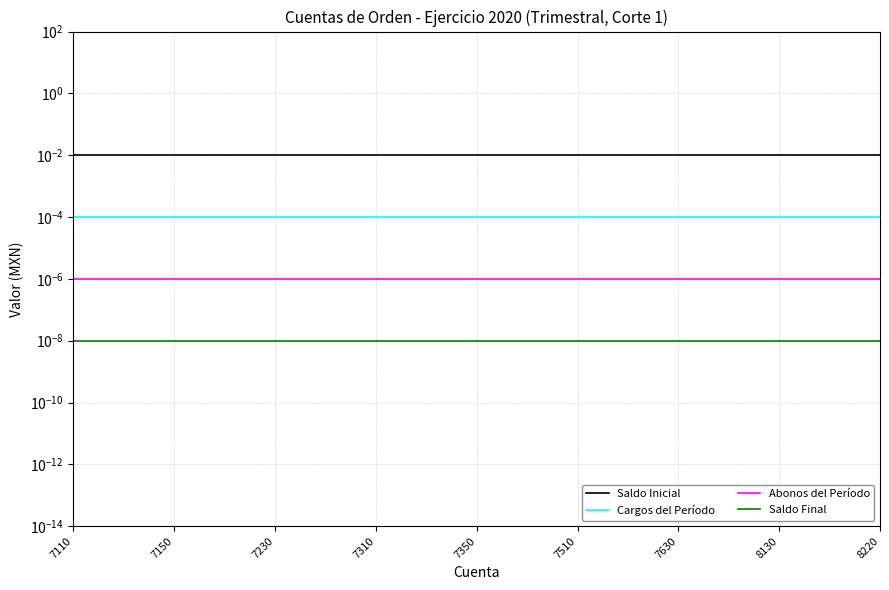

What are all the series names shown in the legend?

Saldo Inicial, Cargos del Período, Abonos del Período, Saldo Final